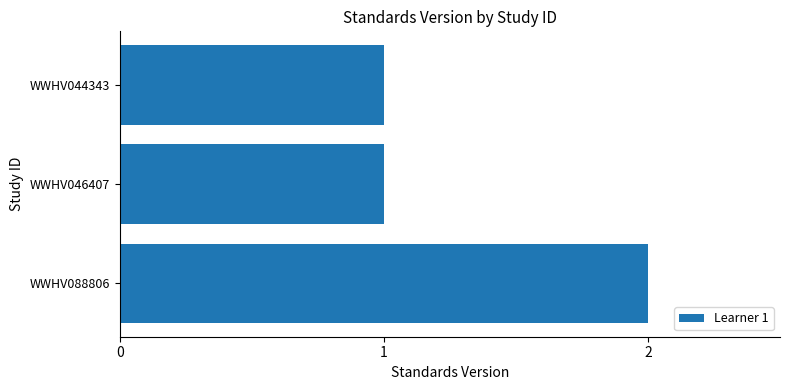

Reading bottom to top, transcribe all the data shown in this chart.

WWHV088806=2	WWHV046407=1	WWHV044343=1